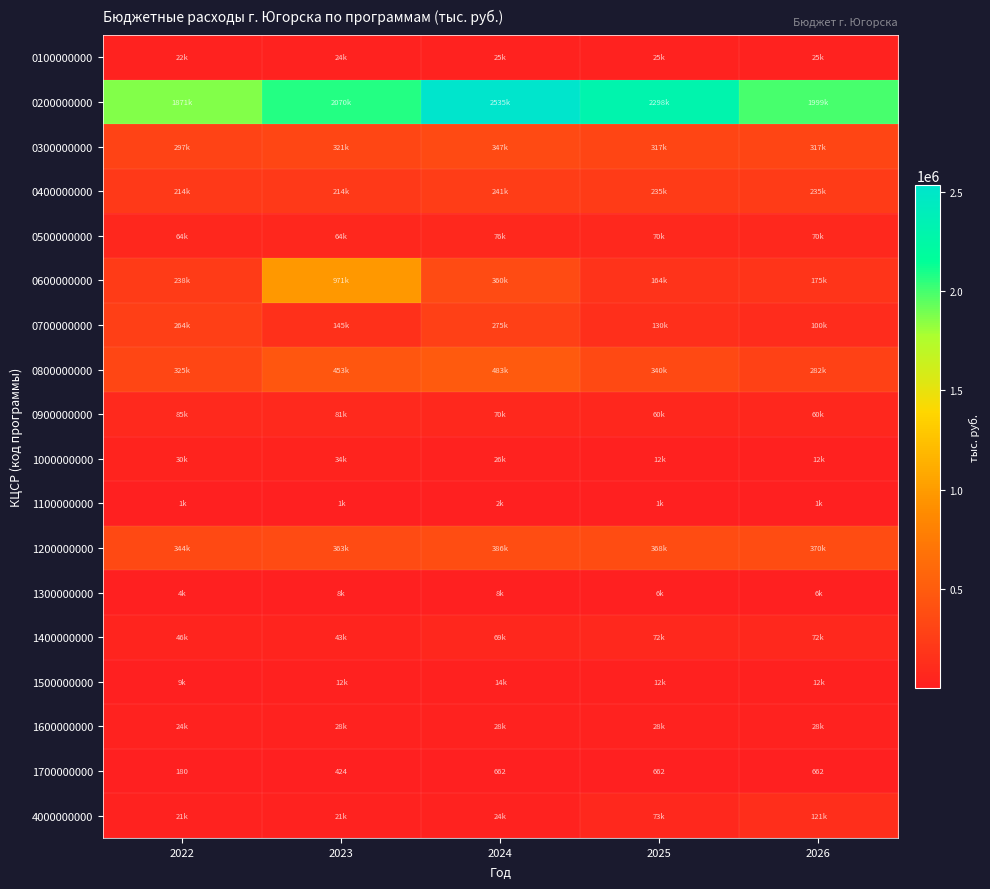

How many series are shown in this chart?

18